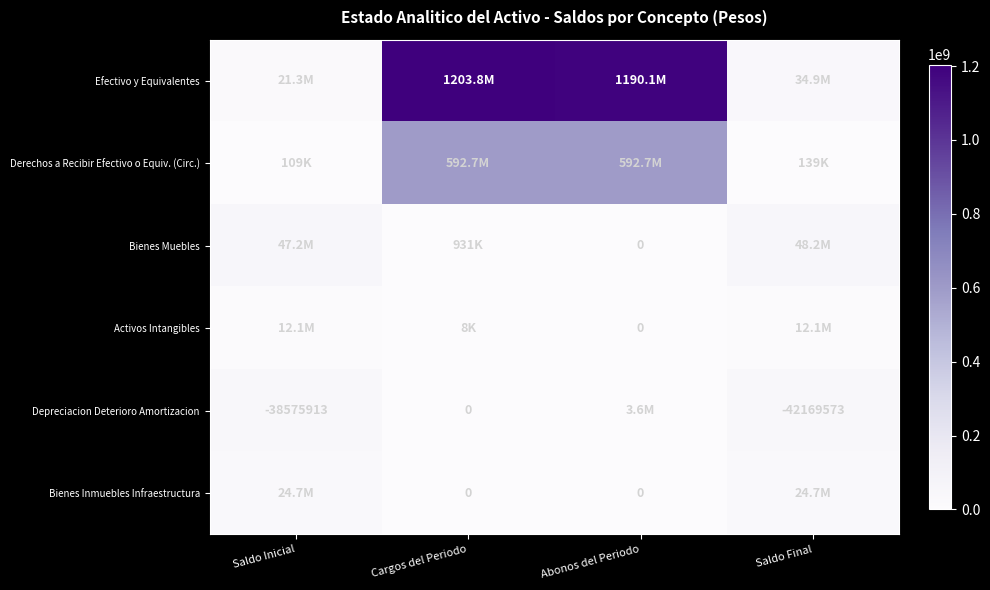

What is the sum of the Depreciacion Deterioro Amortizacion values at Saldo Final and Saldo Inicial?

-80745486